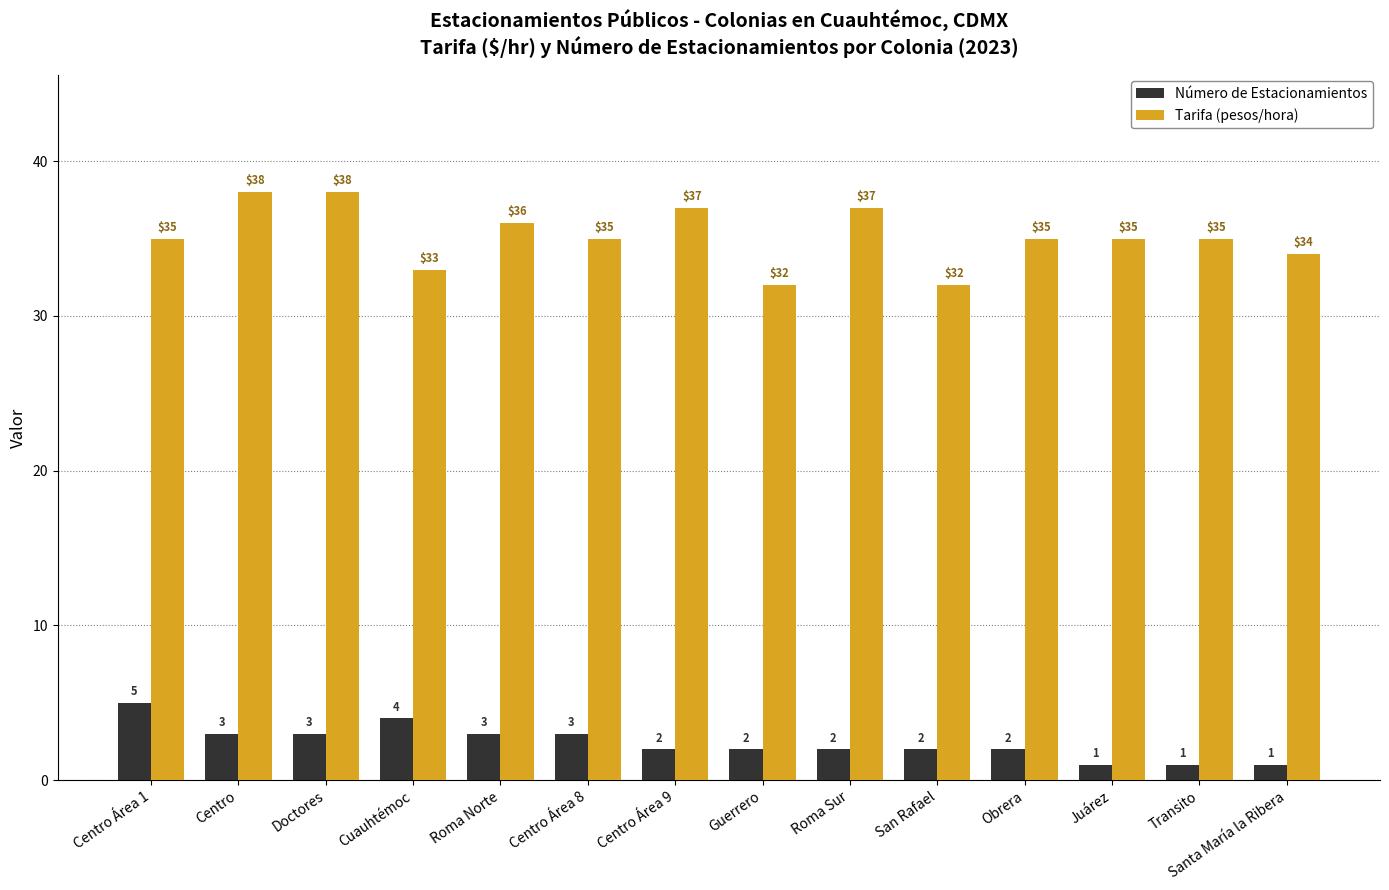

The value of Tarifa (pesos/hora) at Transito is 54. True or false?

False